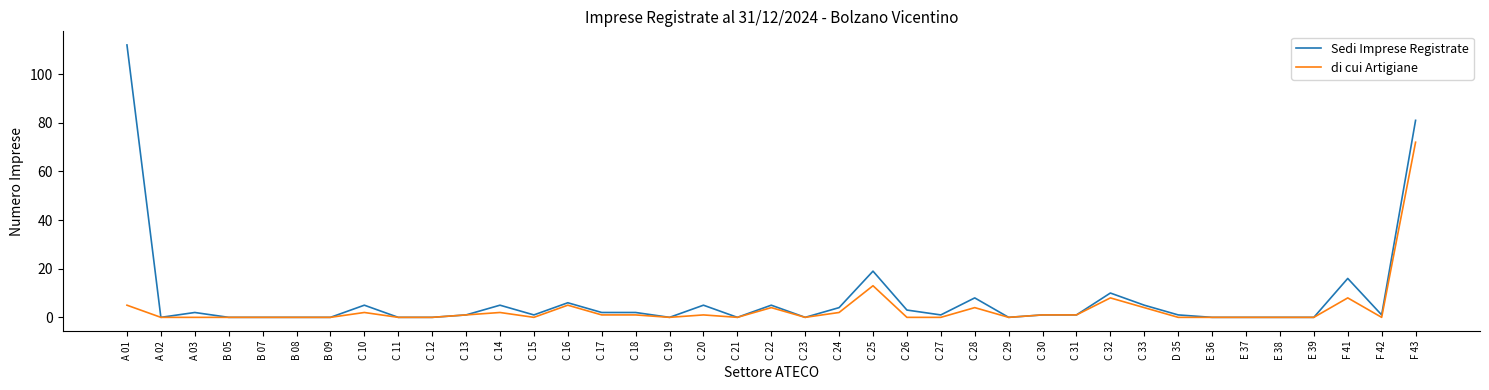

The di cui Artigiane series shows 46 at B 05. True or false?

False